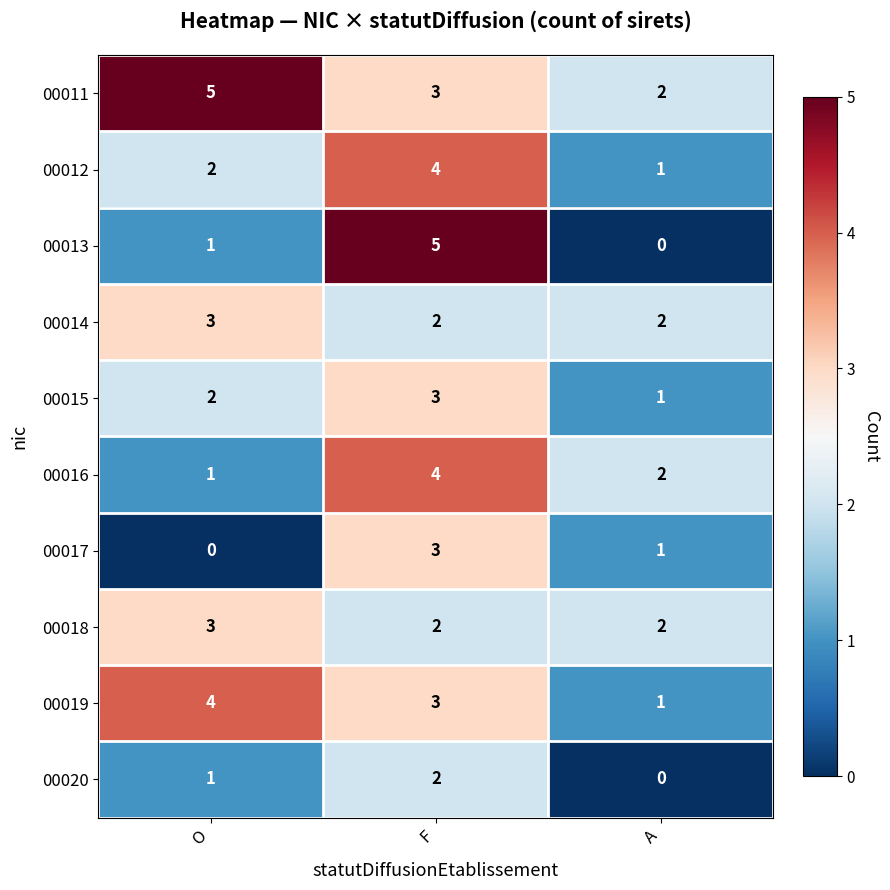

The 00016 series shows 2 at O. True or false?

False